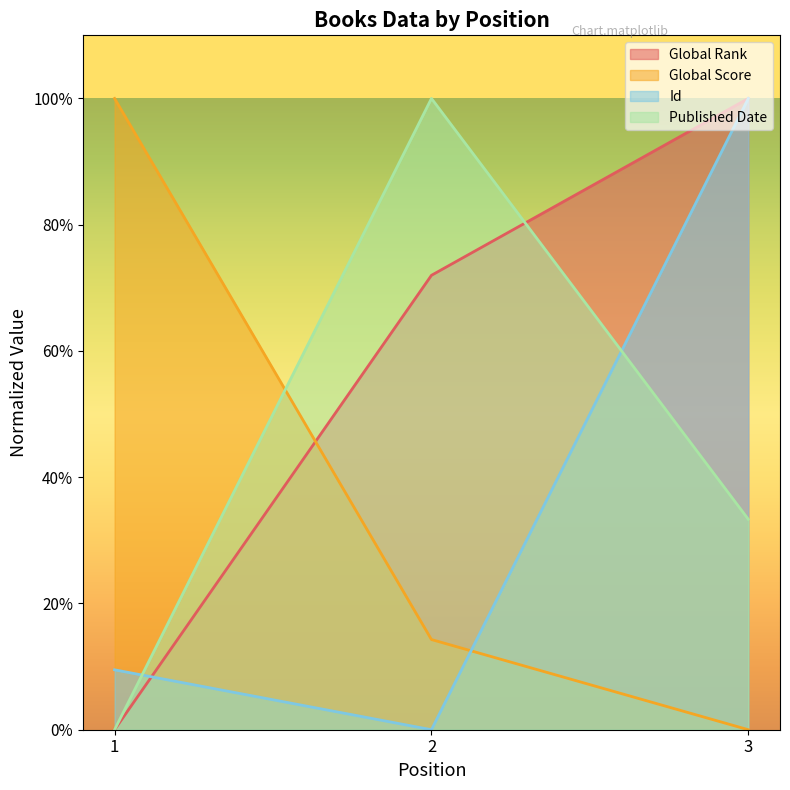

At which category does the chart reach its minimum across all series?

1